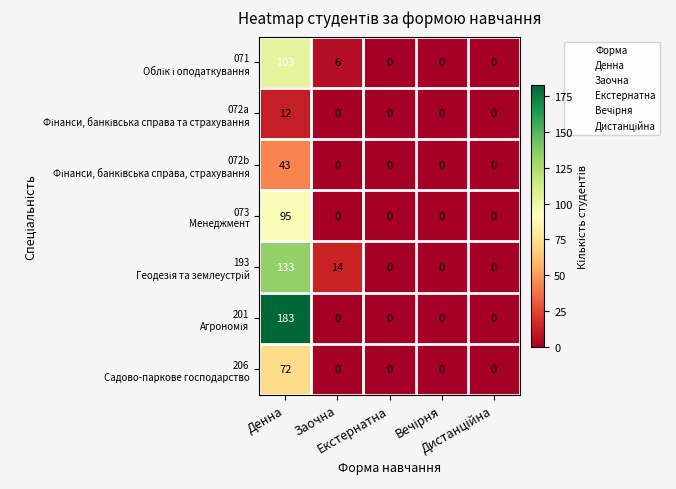

What is the greatest value displayed?

183